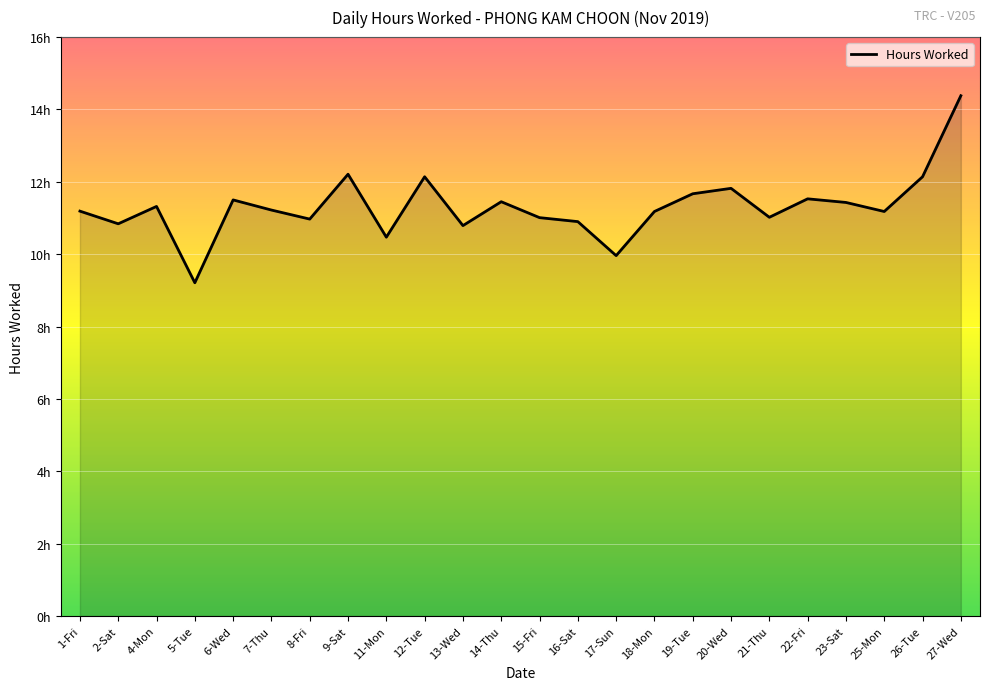

Where is the first local minimum?

2-Sat